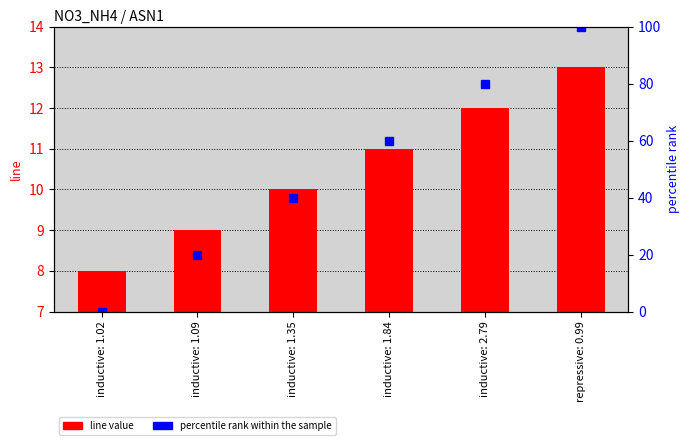

Are the bars grouped side by side (vs. stacked)?

Yes